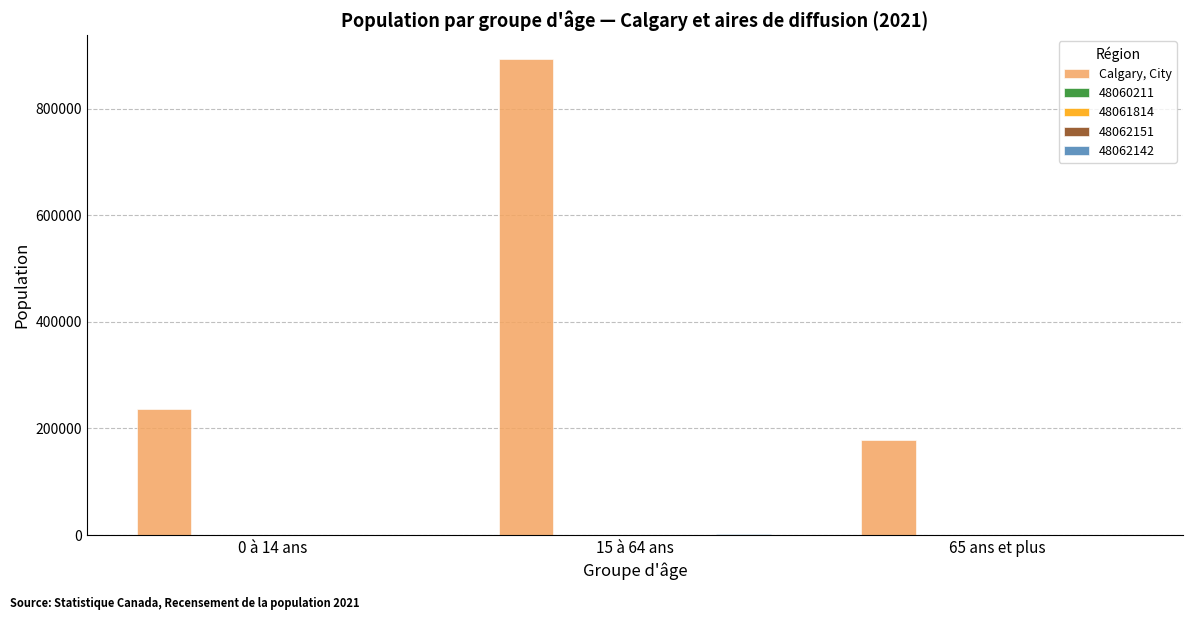

What is the greatest value displayed?

893525